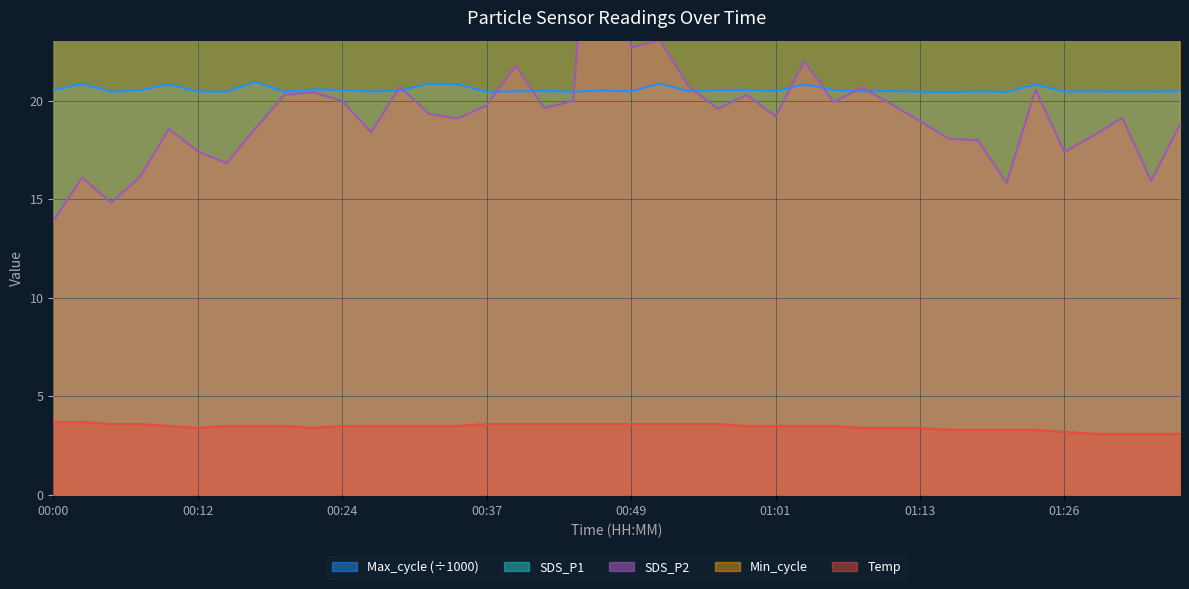

List the series in order of their peak value, highest first.

SDS_P1, SDS_P2, Min_cycle, Max_cycle, Temp